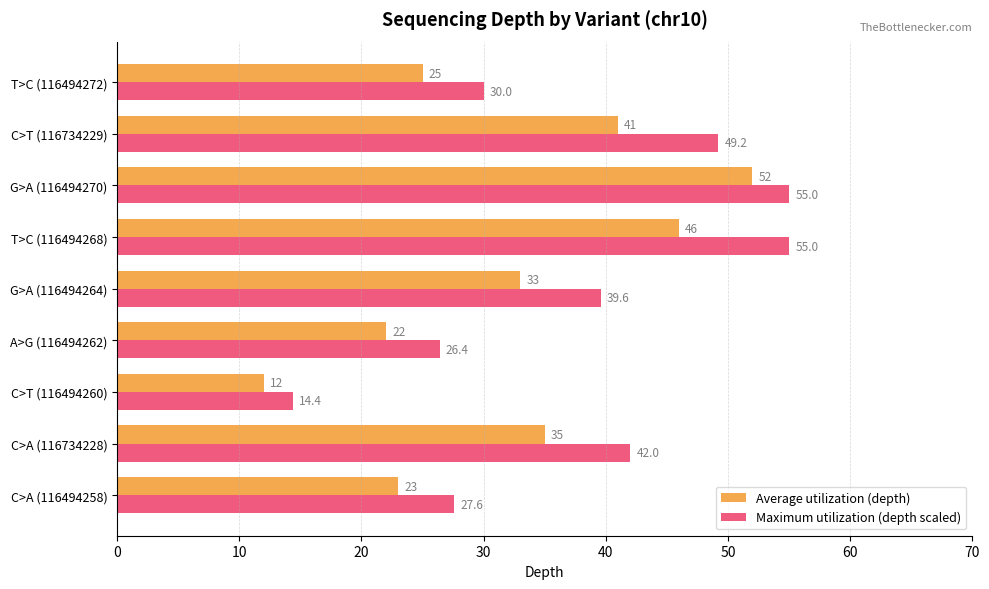

Which series has the largest total across all categories?

Maximum utilization (depth scaled)